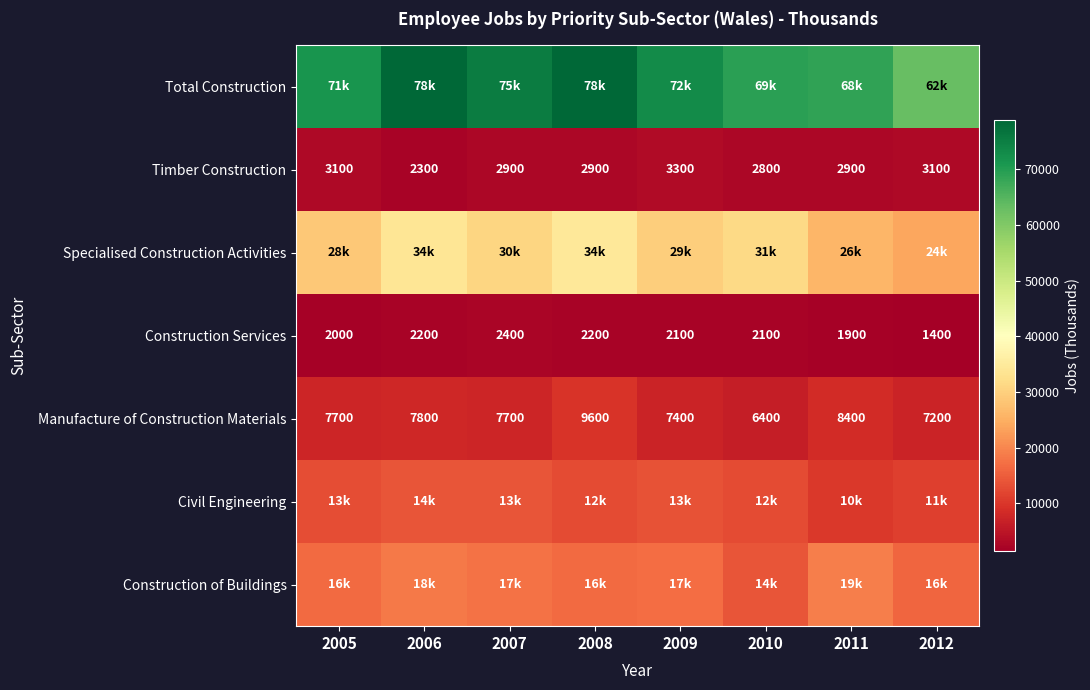

Rank the categories by Construction of Buildings value from highest to lowest.

2011, 2006, 2007, 2009, 2008, 2005, 2012, 2010